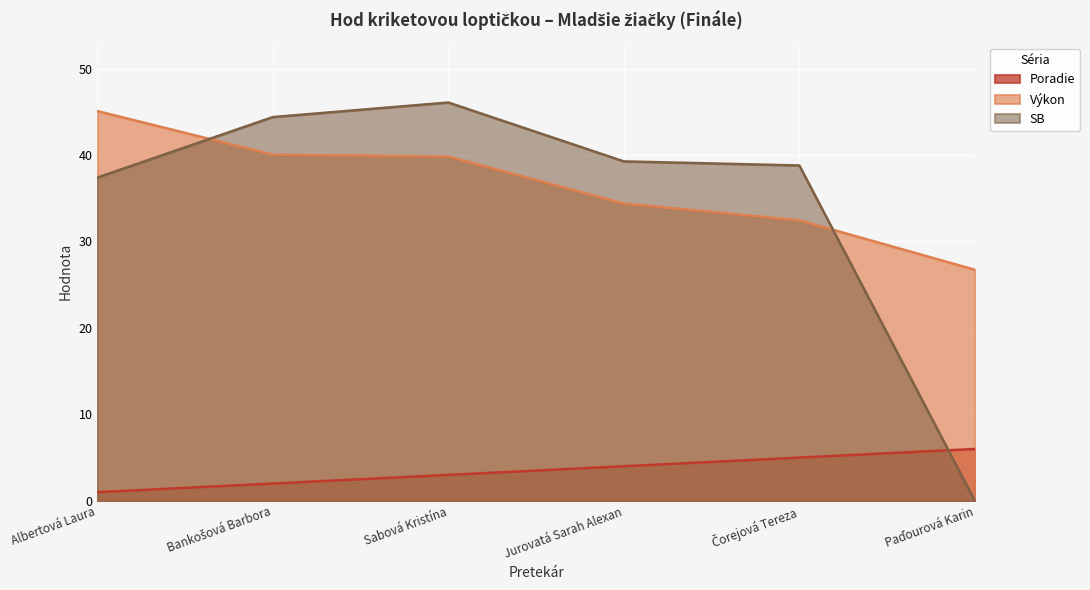

After their last crossing, which series has the higher values: Poradie or SB?

Poradie